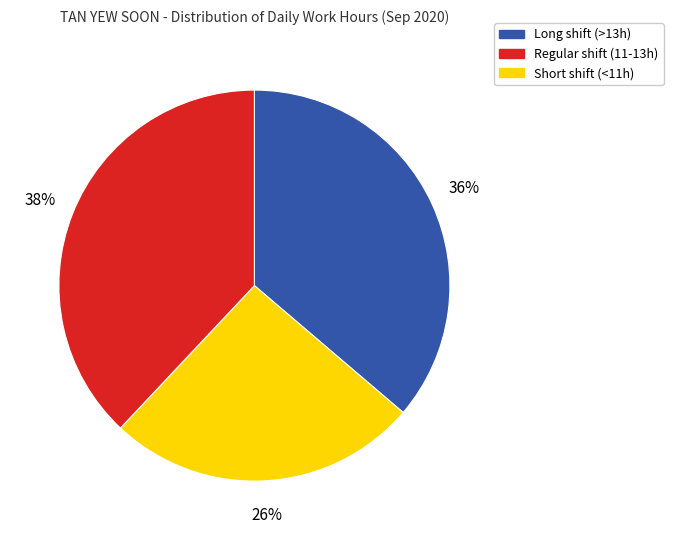

To the nearest percent, what is the difference between the largest and smallest slice percentages?

12%